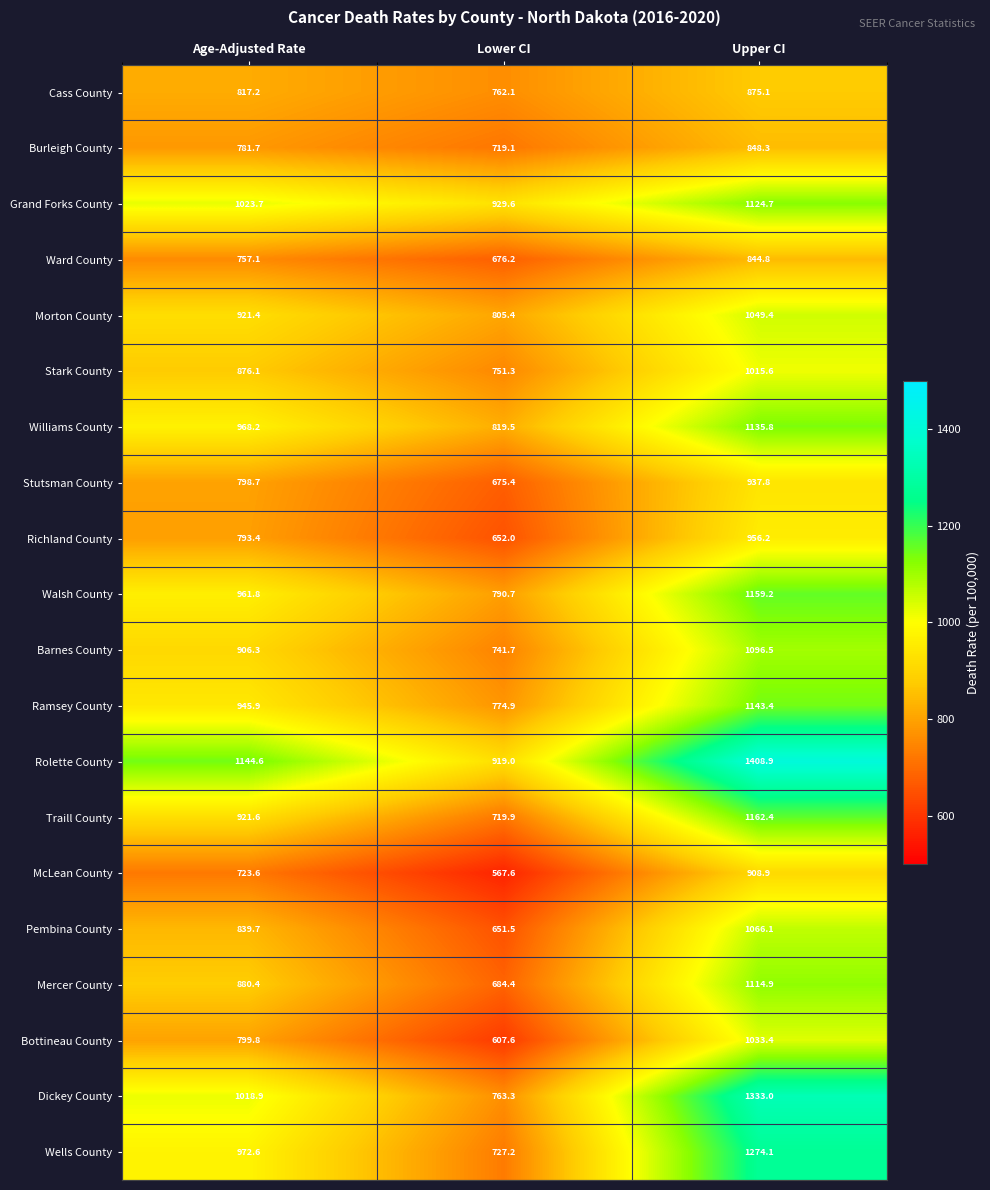

How many data points in Burleigh County are less than 781?

1